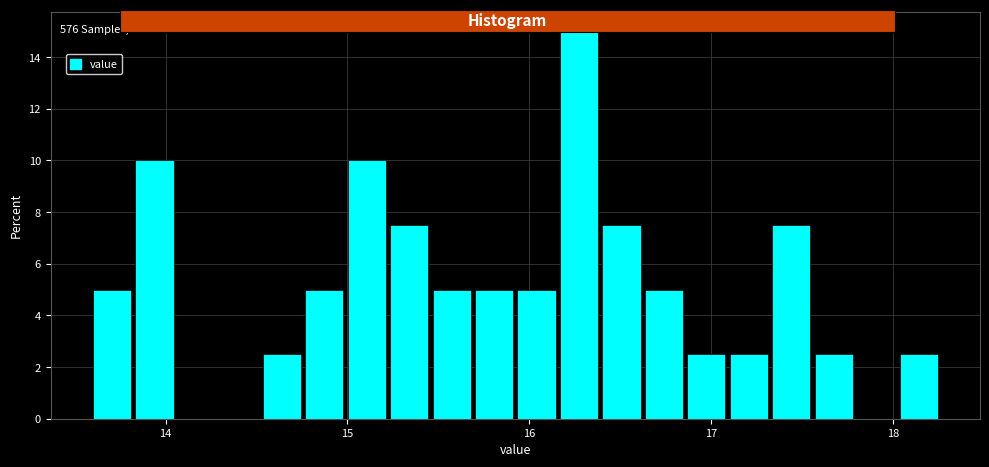

Read against the x-axis, roughly where is the centre of the tallest bar?

16.3